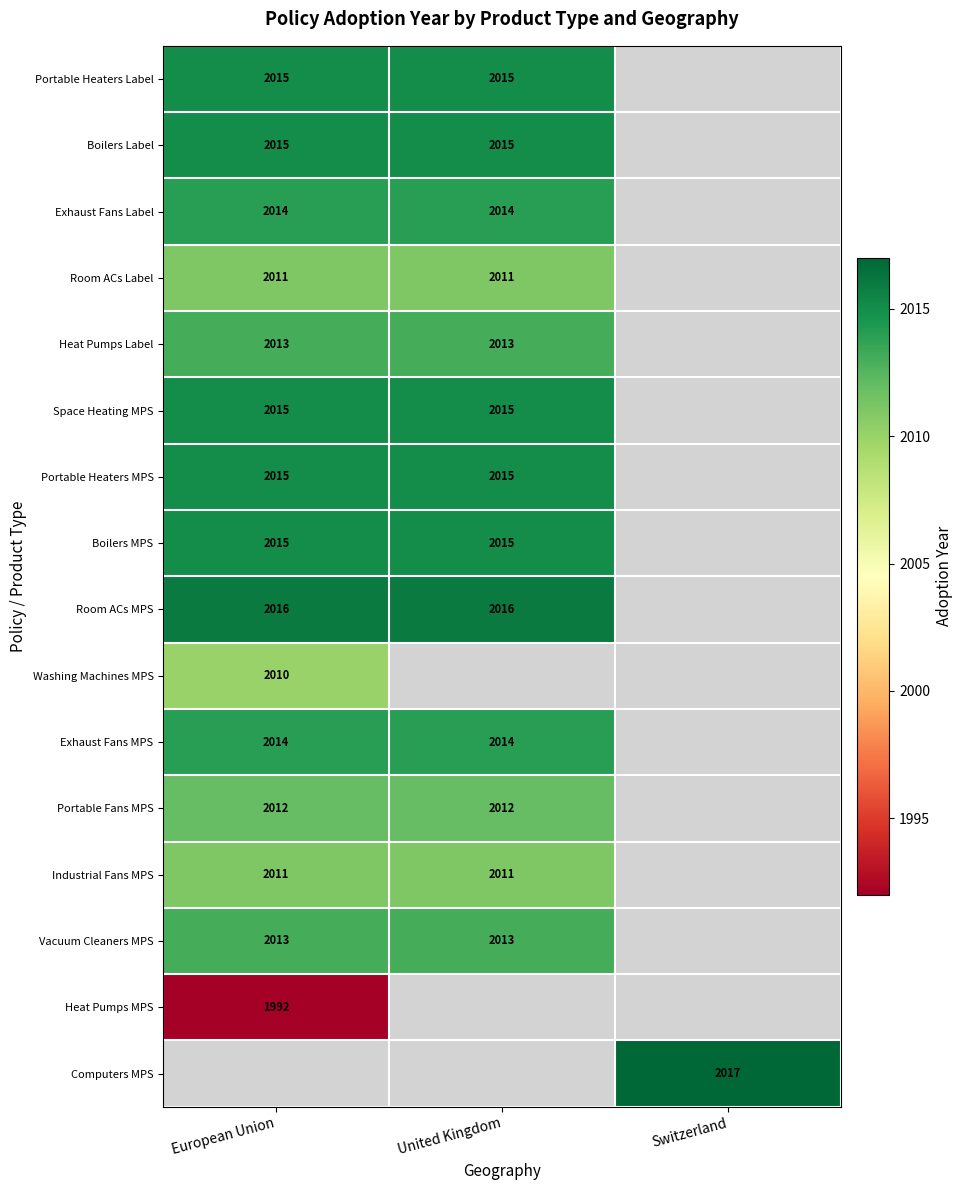

How many distinct data groups are displayed?

16